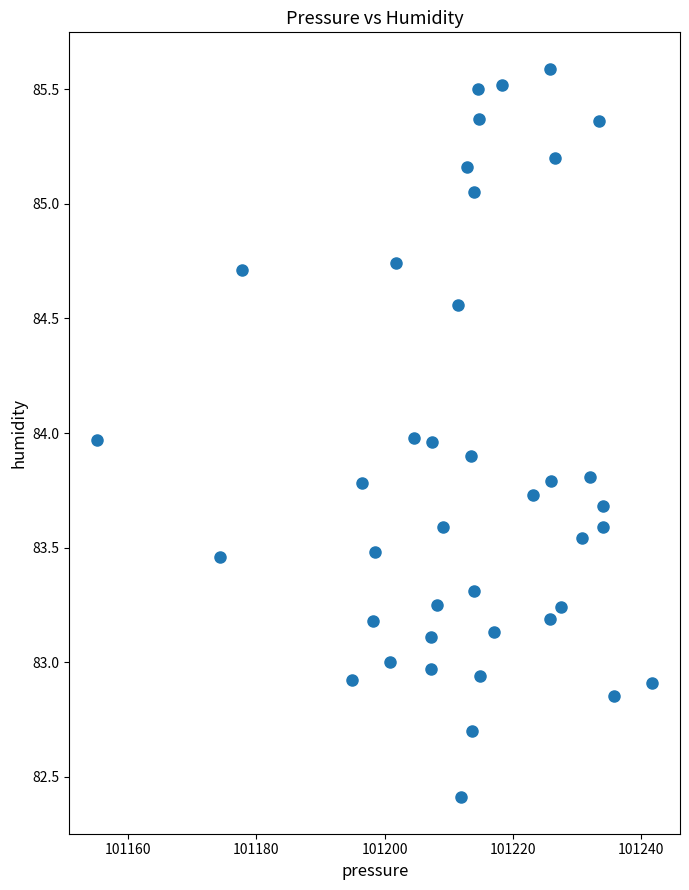

What is the range of X values (max minus min)?

86.6